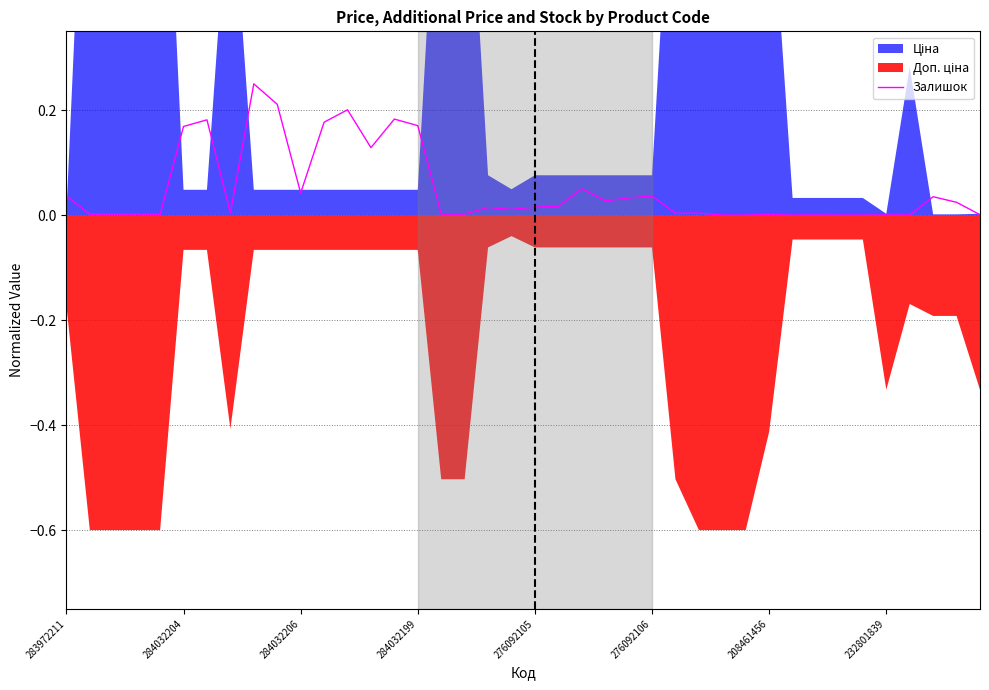

What is the sum of the values at 284032206 and 276092106?

0.1